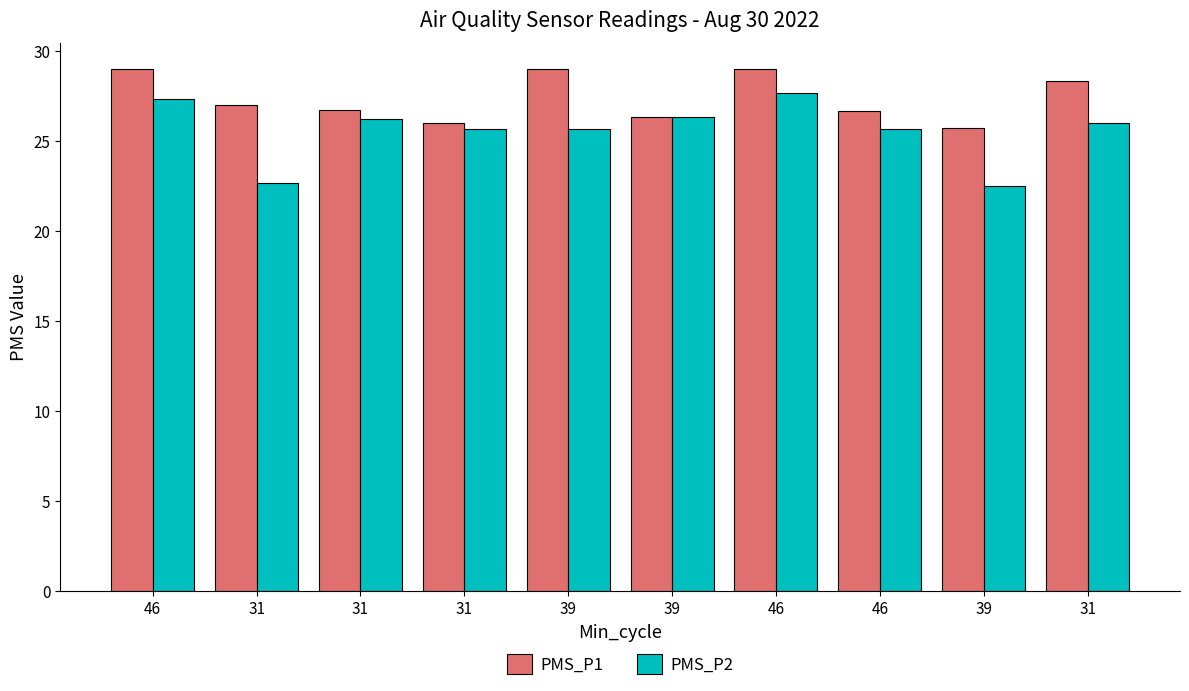

Is it true that PMS_P1 equals 27.0 at 31?

True